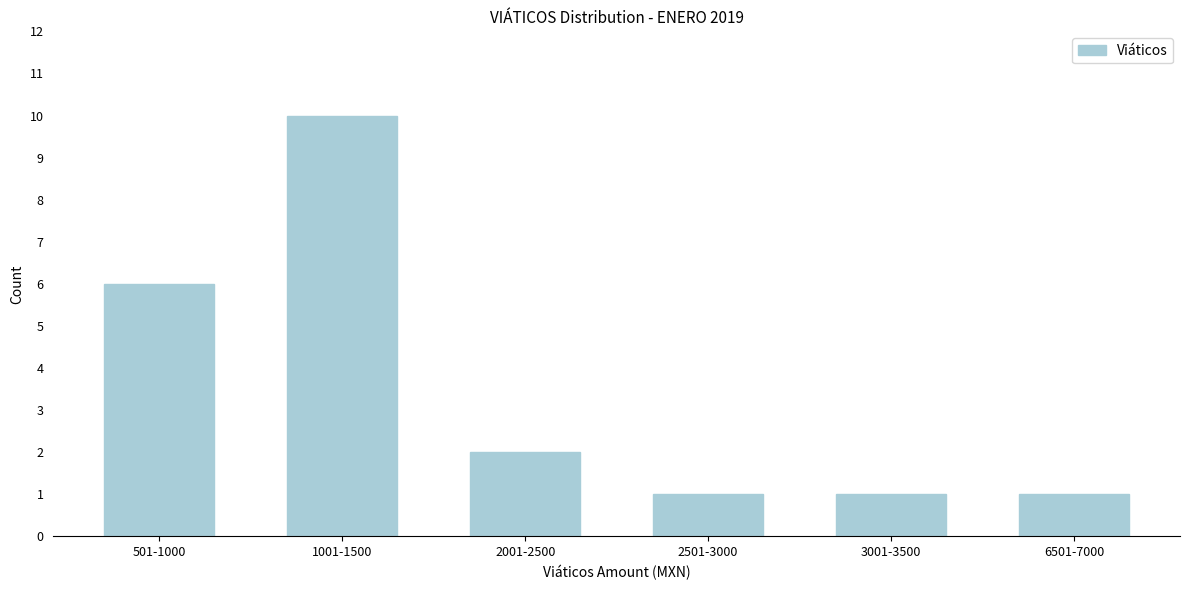

Reading right to left, list all the values displayed in this chart.

6501-7000=1	3001-3500=1	2501-3000=1	2001-2500=2	1001-1500=10	501-1000=6